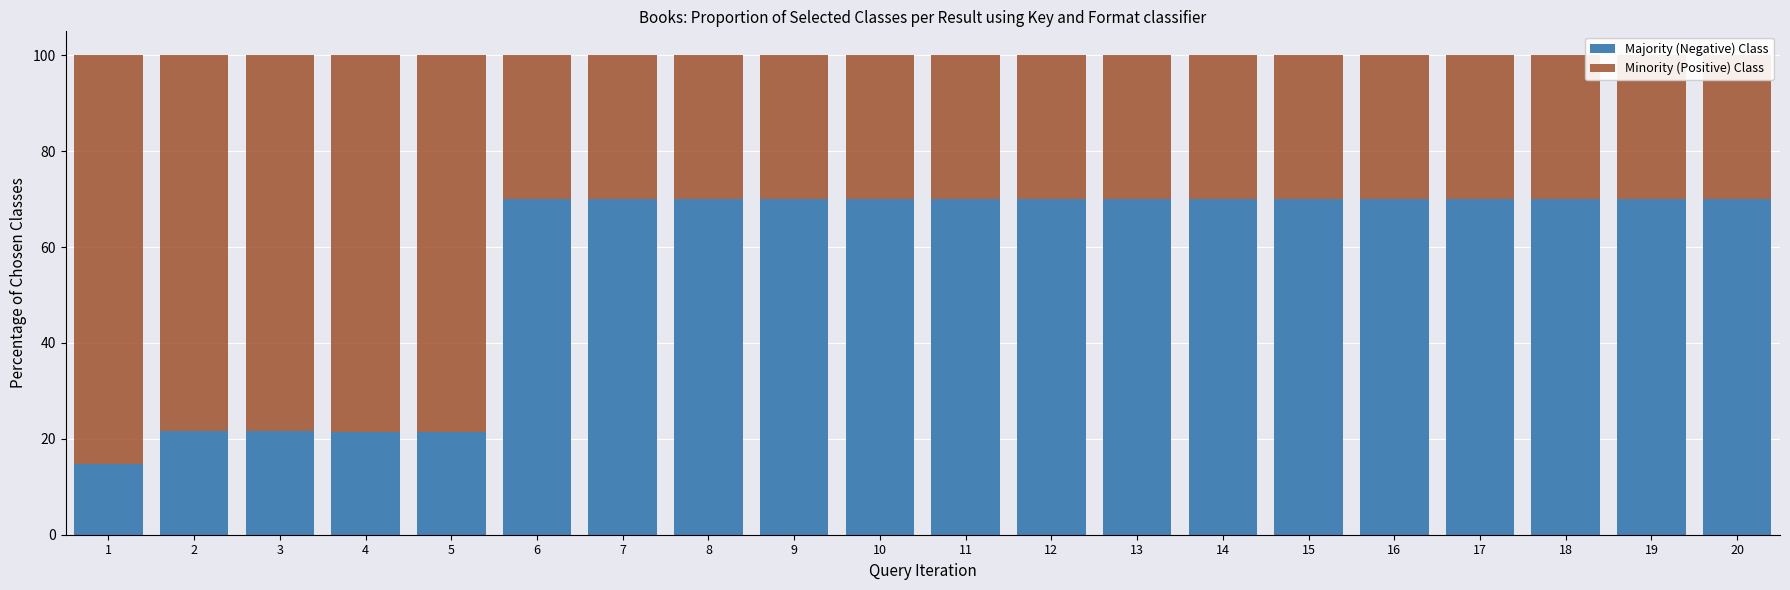

What is the sum of all Majority (Negative) Class values?

1150.8